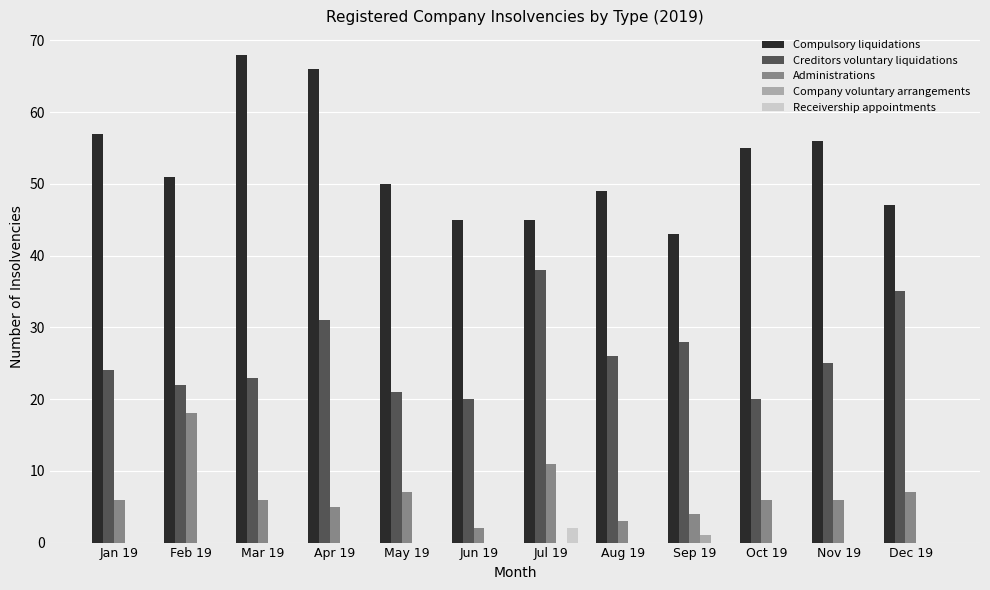

Which series has the largest total across all categories?

Compulsory liquidations